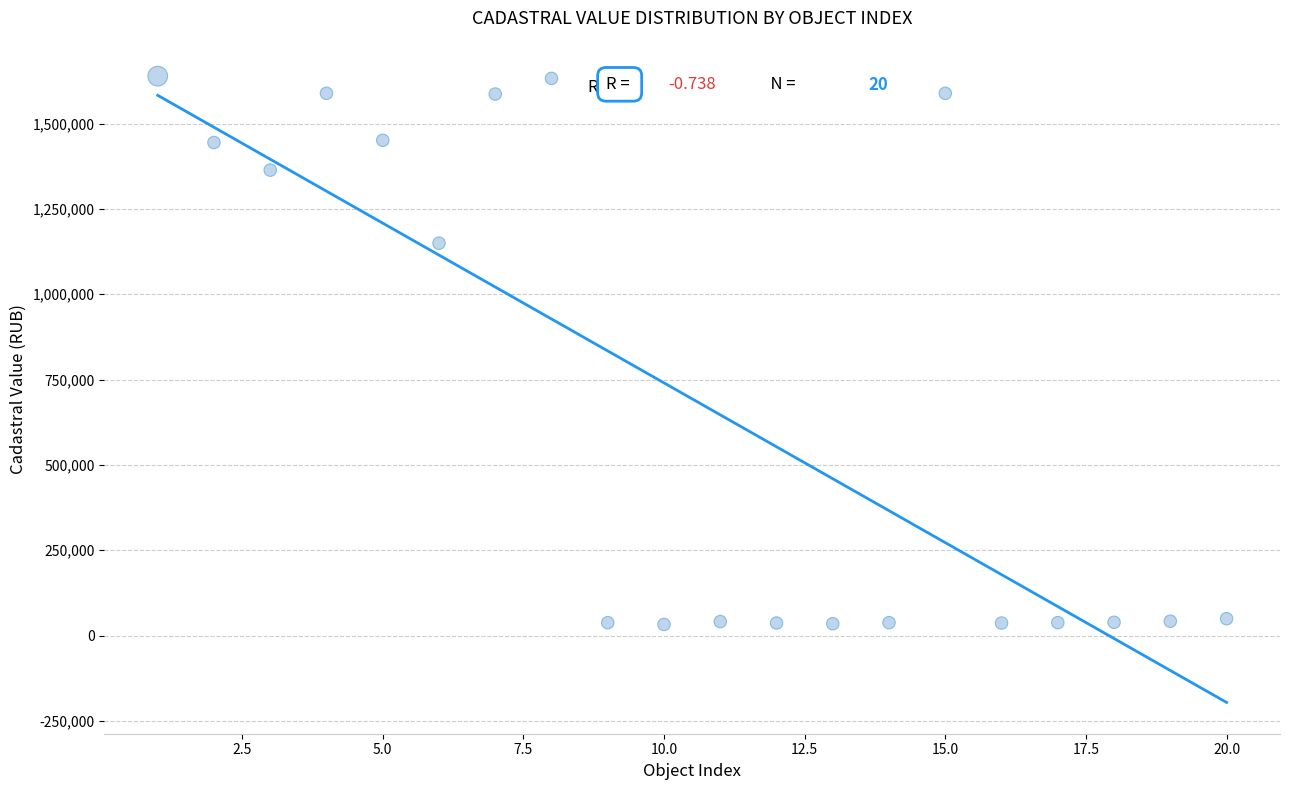

What Y value in the scatter plot is closest to 835880?

1149706.2